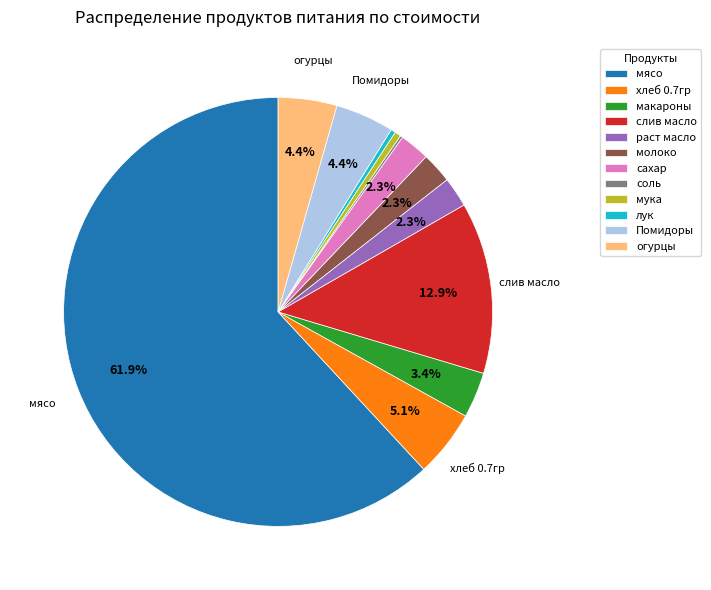

Which category accounts for the majority?

мясо